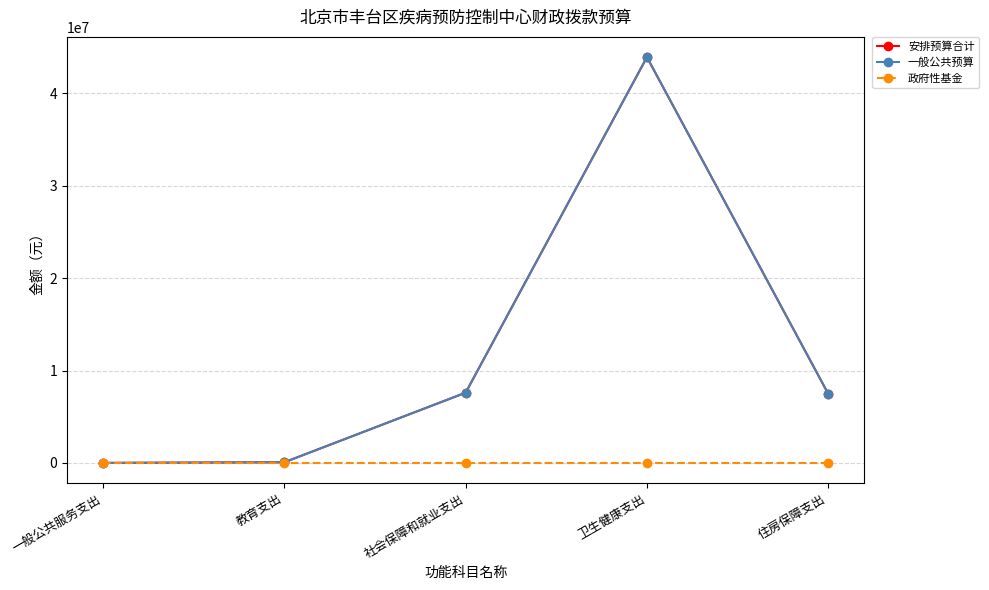

What is the sum of all 一般公共预算 values?

59091441